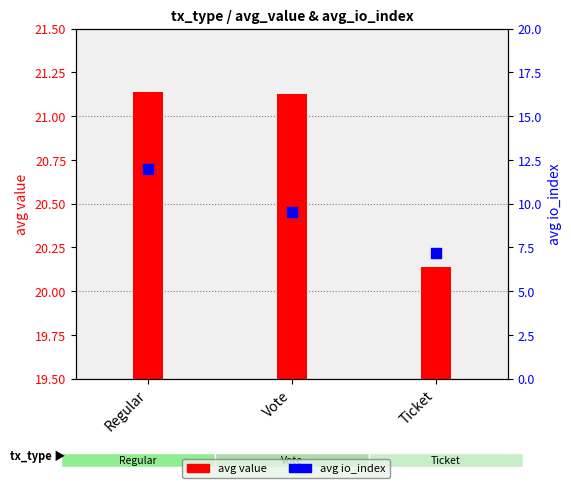

At which category is the sum across all series the highest?

Regular